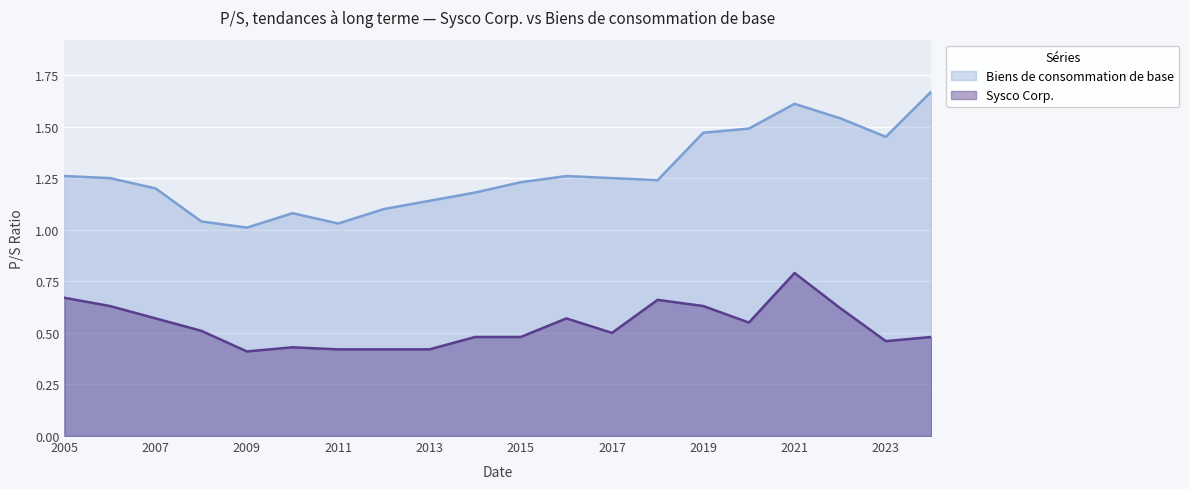

How many lines are shown in the chart?

2